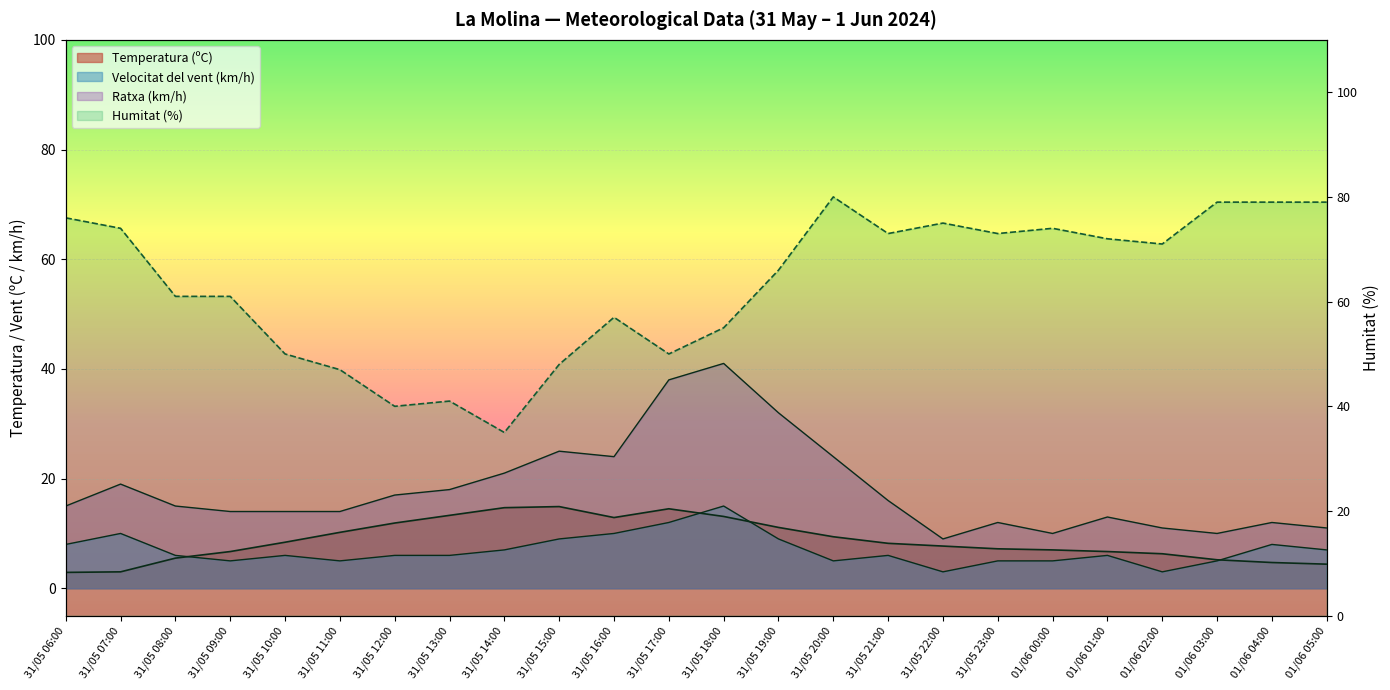

What is the sum of the Humitat (%) values at 01/06 04:00 and 31/05 18:00?

134.0